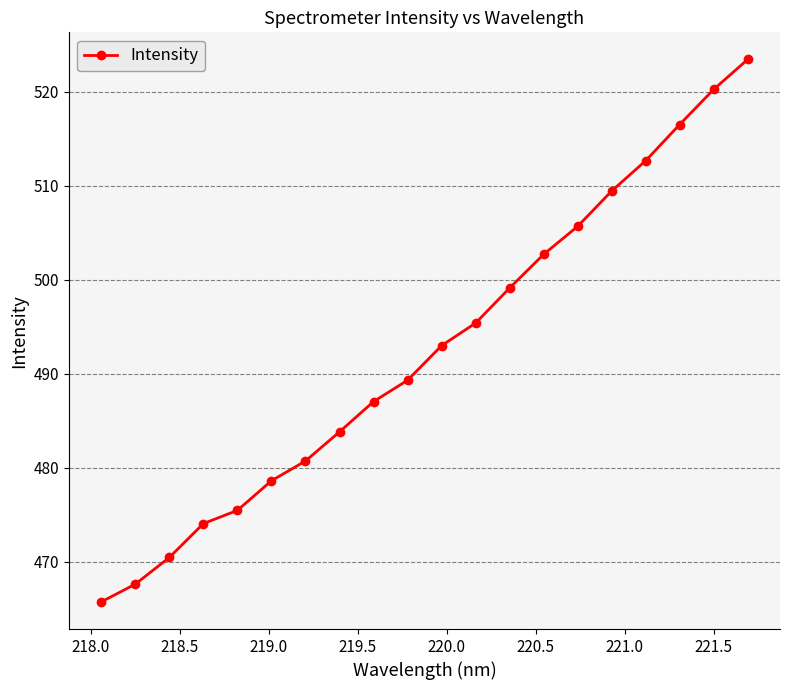

What is the difference between the second highest and second lowest values?

52.6